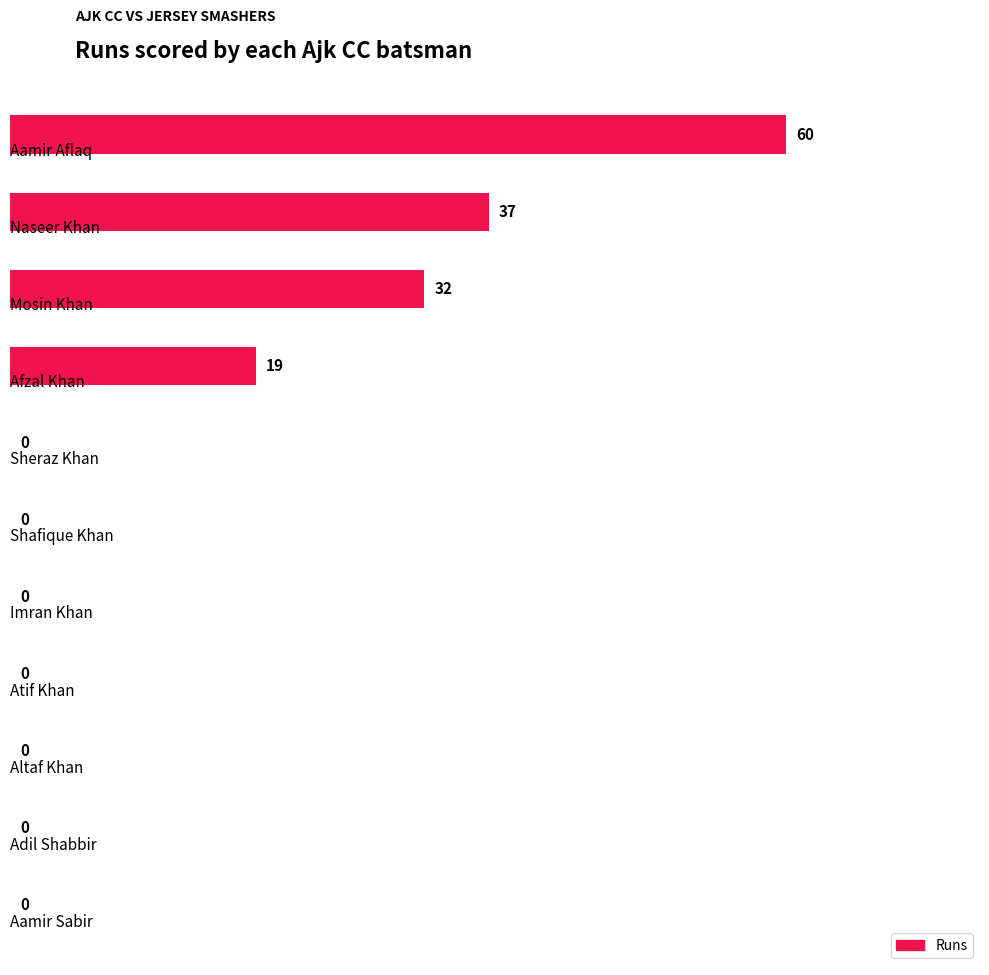

What is the greatest value displayed?

60